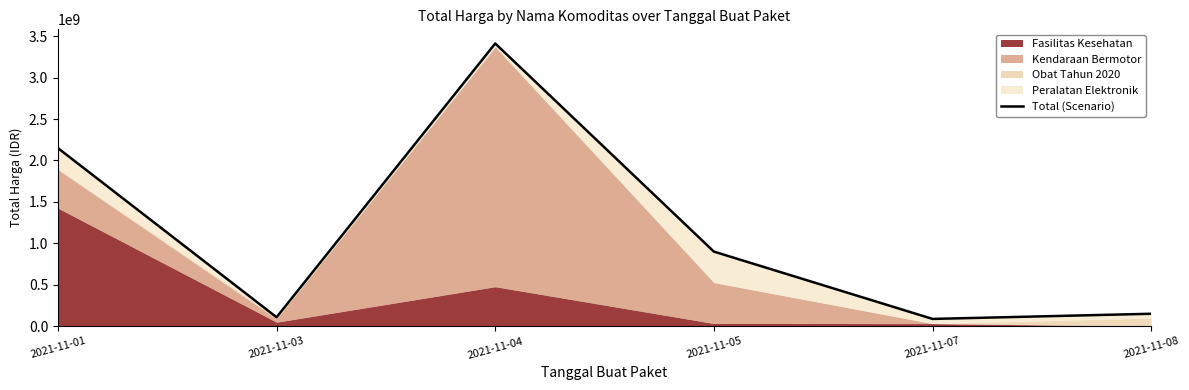

What is the average value?

1135035048